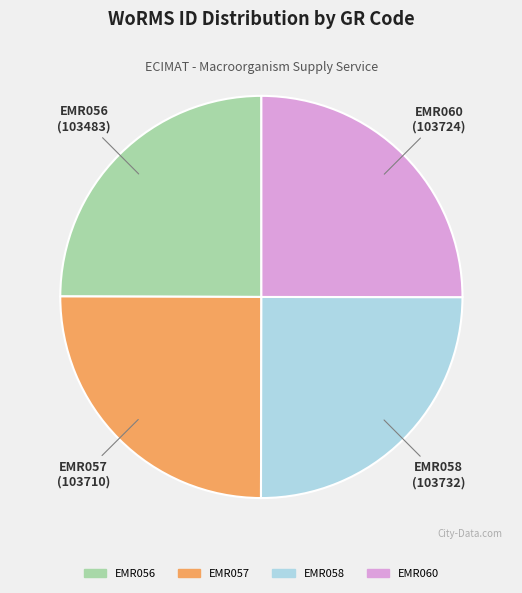

How many segments does this pie chart have?

4